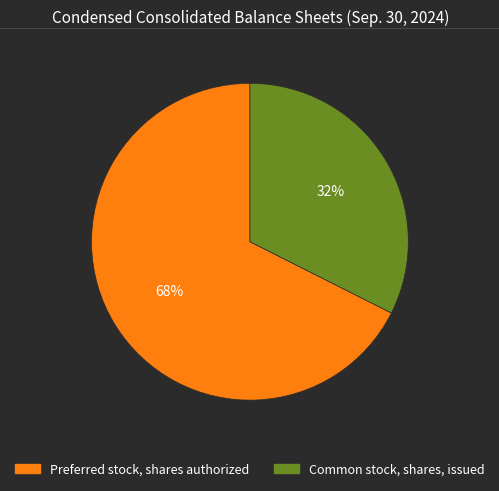

To the nearest percent, what is the combined percentage of Preferred stock, shares authorized and Common stock, shares, issued?

100%